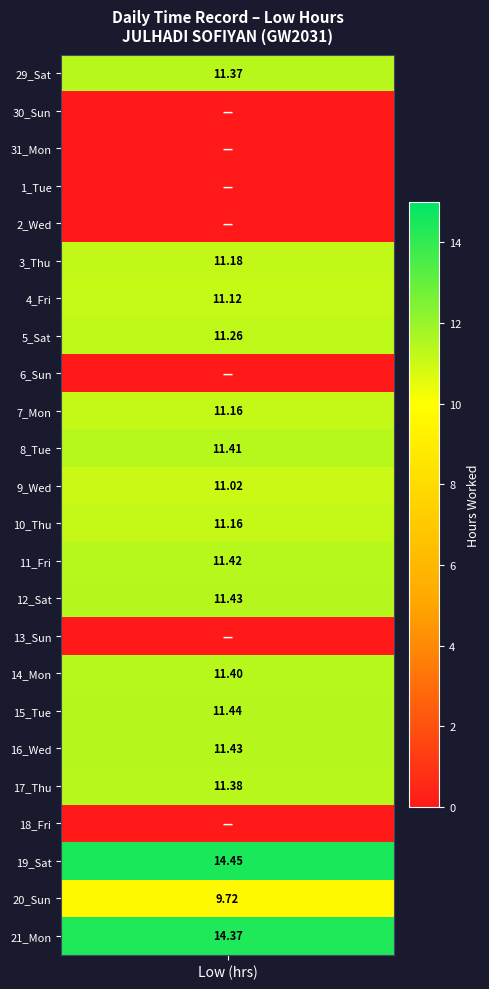

True or false: 3_Thu has a value of 5.6 at 12.

False